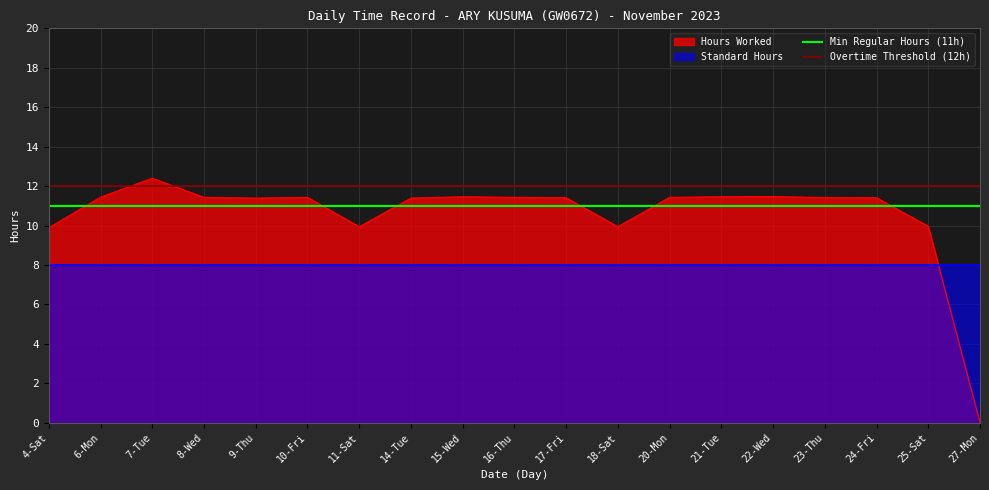

At which label does Overtime Threshold (12h) reach its minimum?

4-Sat